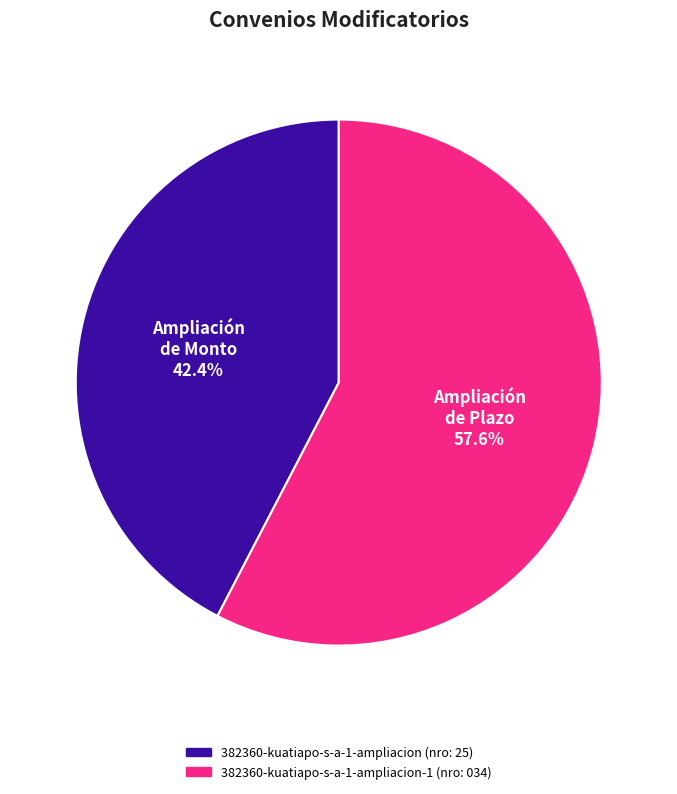

To the nearest percent, what is the average slice percentage?

50%